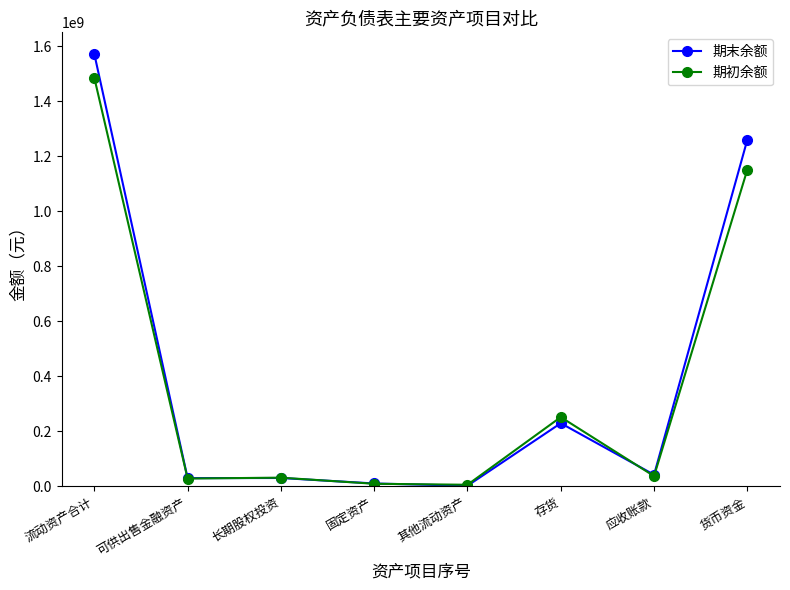

At which label is 期末余额 closest to 787136870?

货币资金